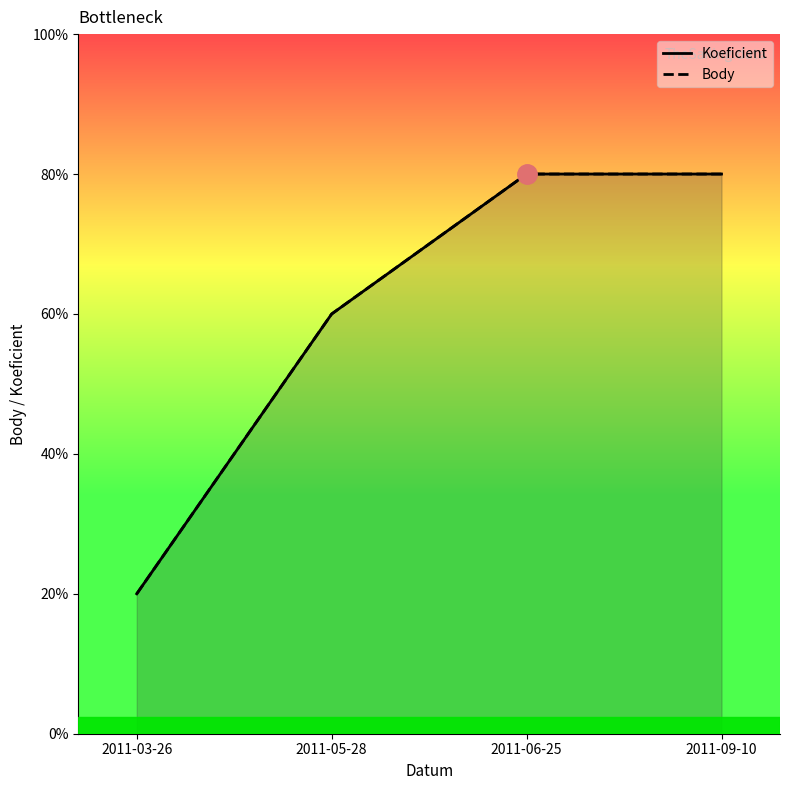

Does the chart display data point markers on the line(s)?

No